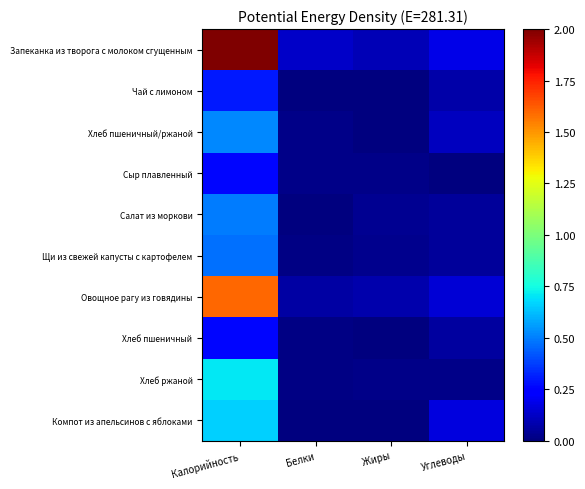

What is the total value across all series at Белки?

0.3